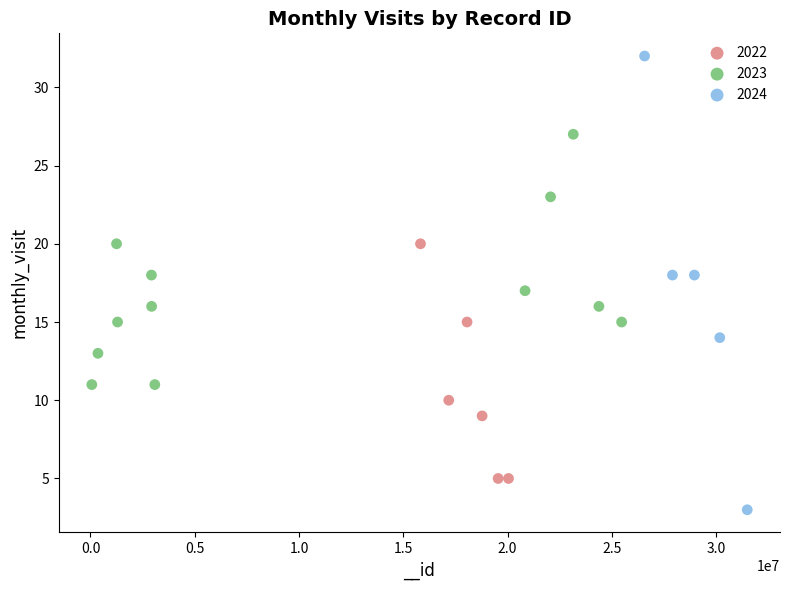

Which series has the widest spread of Y values?

2024